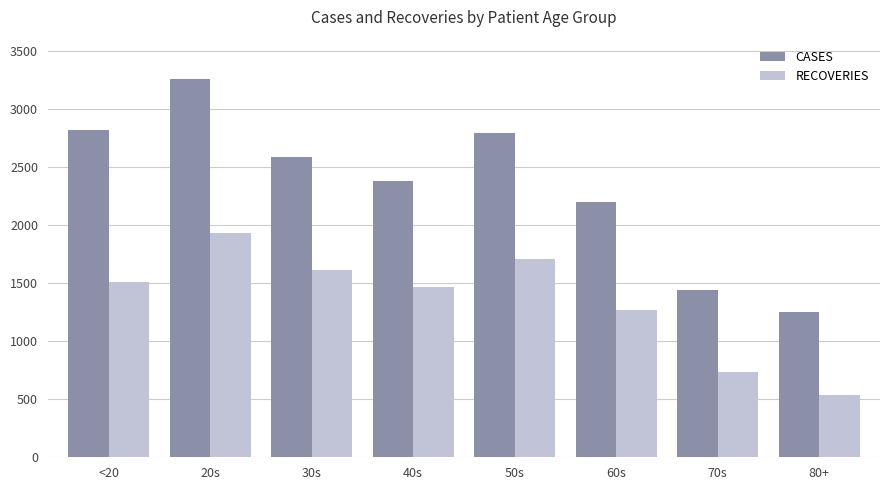

Reading right to left, what are all the values shown in this chart?

CASES: 80+=1252	70s=1439	60s=2203	50s=2792	40s=2379	30s=2589	20s=3262	<20=2822
RECOVERIES: 80+=535	70s=736	60s=1271	50s=1705	40s=1467	30s=1612	20s=1933	<20=1507